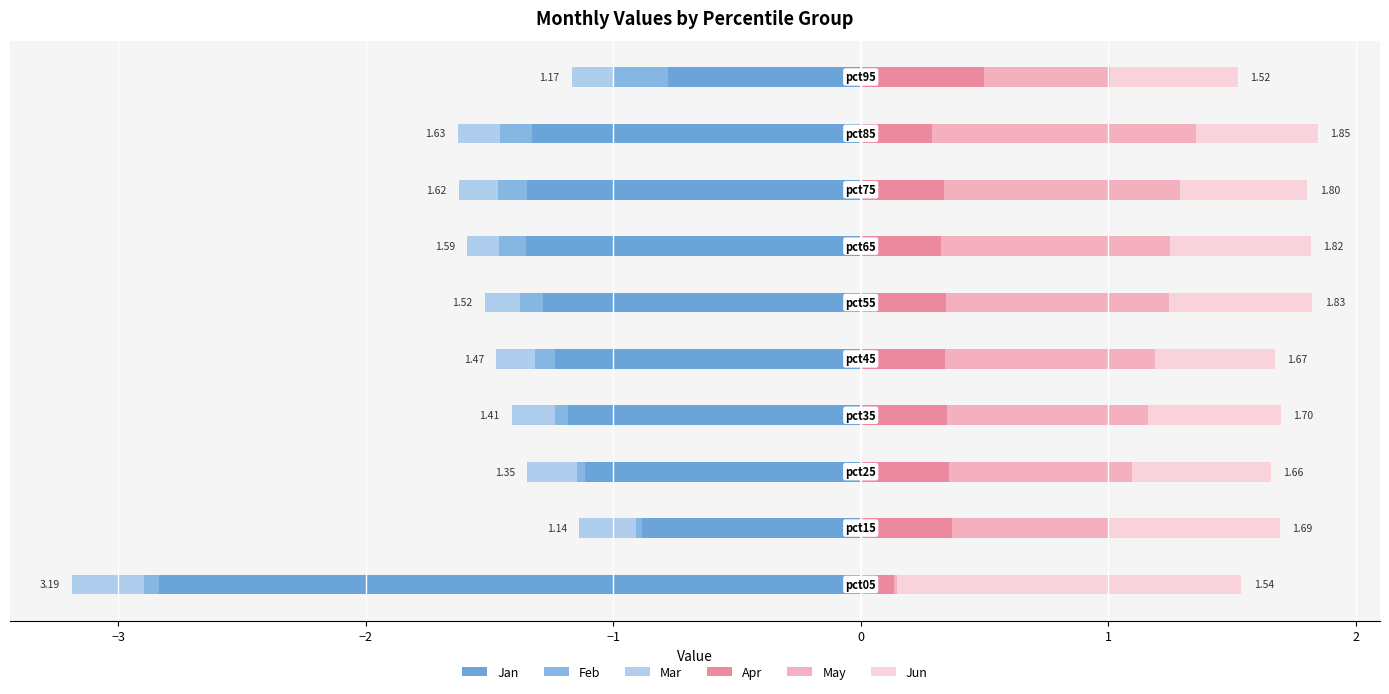

Which series has the largest range (max minus min)?

Jan